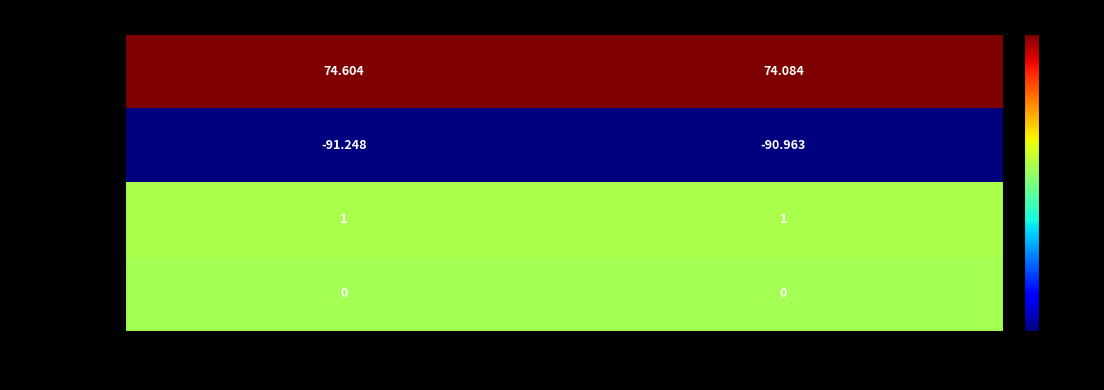

Is the value of stn_long at M2057 greater than the value of stn_lat at M2081?

No